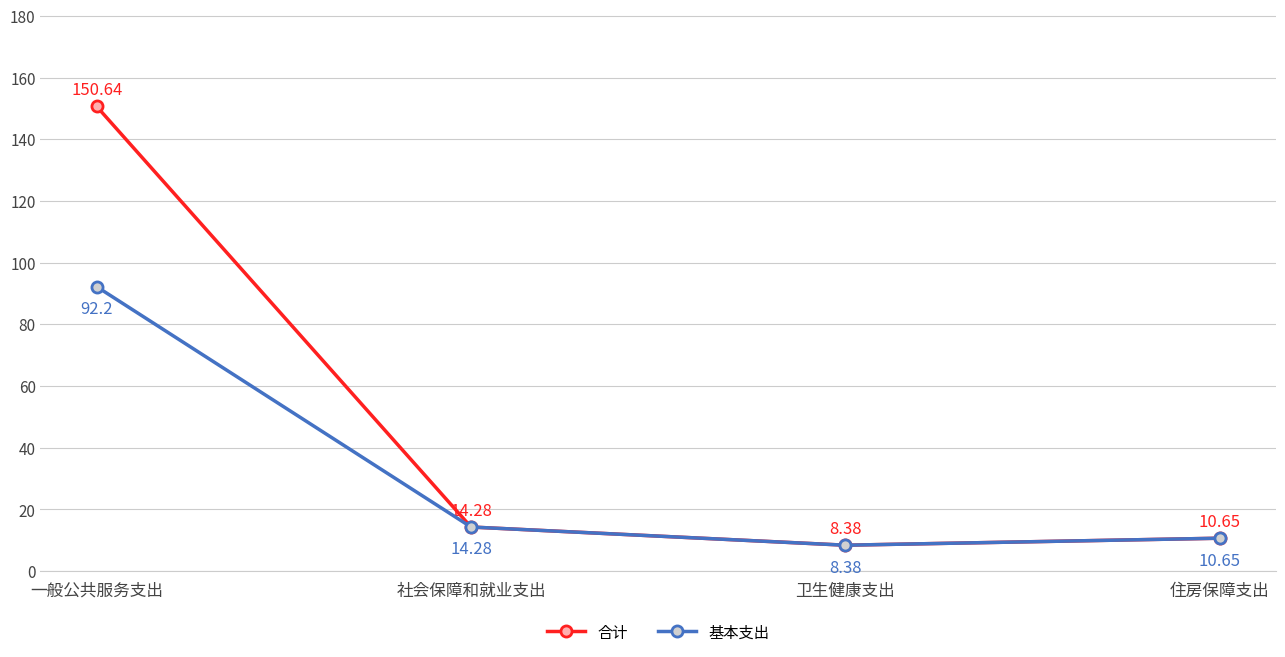

How many distinct data groups are displayed?

2